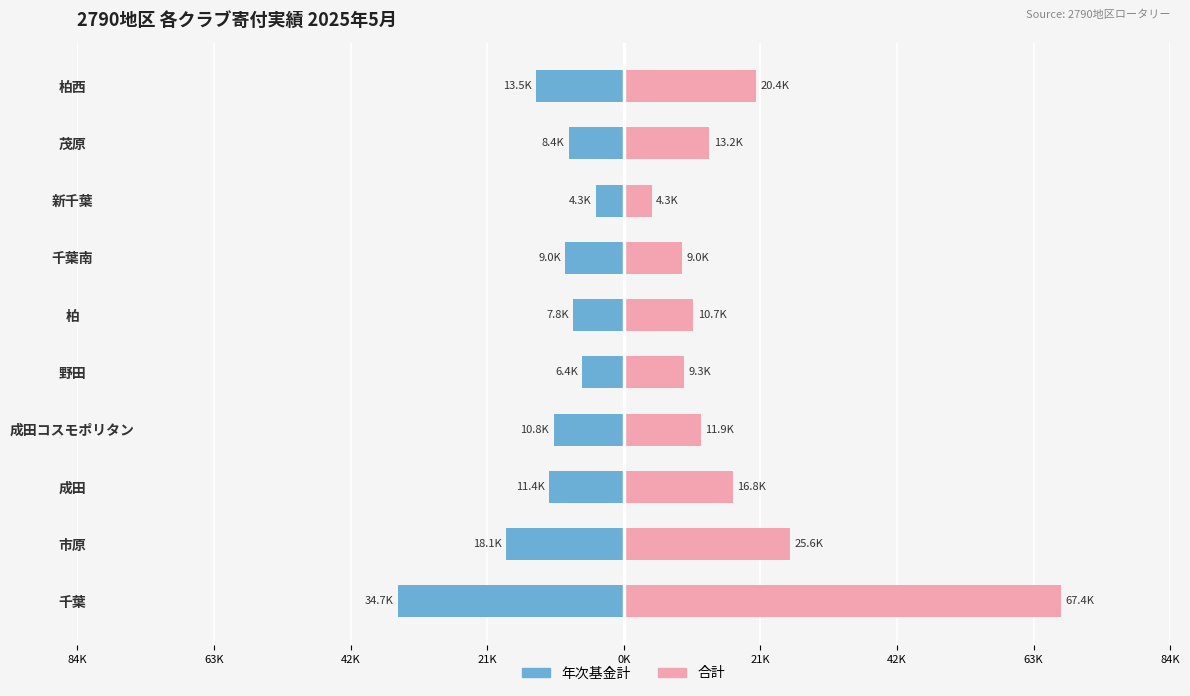

What are all the series names shown in the legend?

年次基金計, 合計